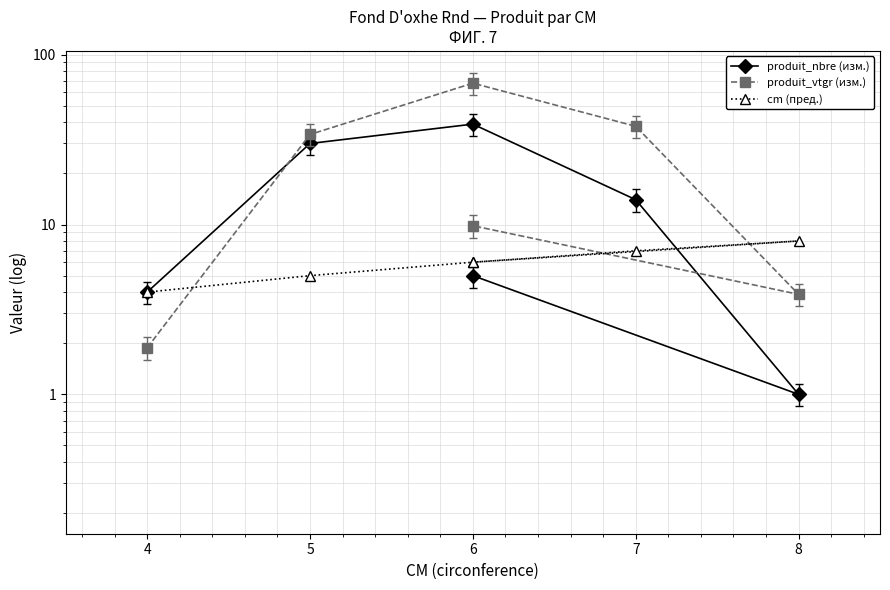

Which series changed the most between 6 and 8?

produit_vtgr (изм.)